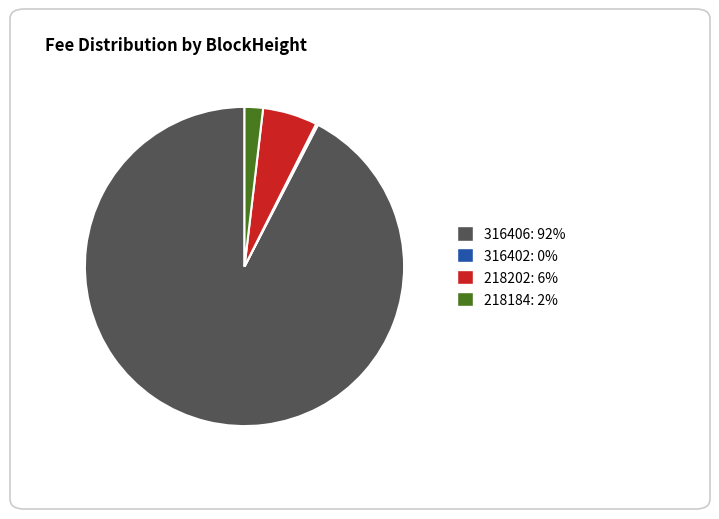

Is the sum of 316406 and 218184 greater than half?

Yes